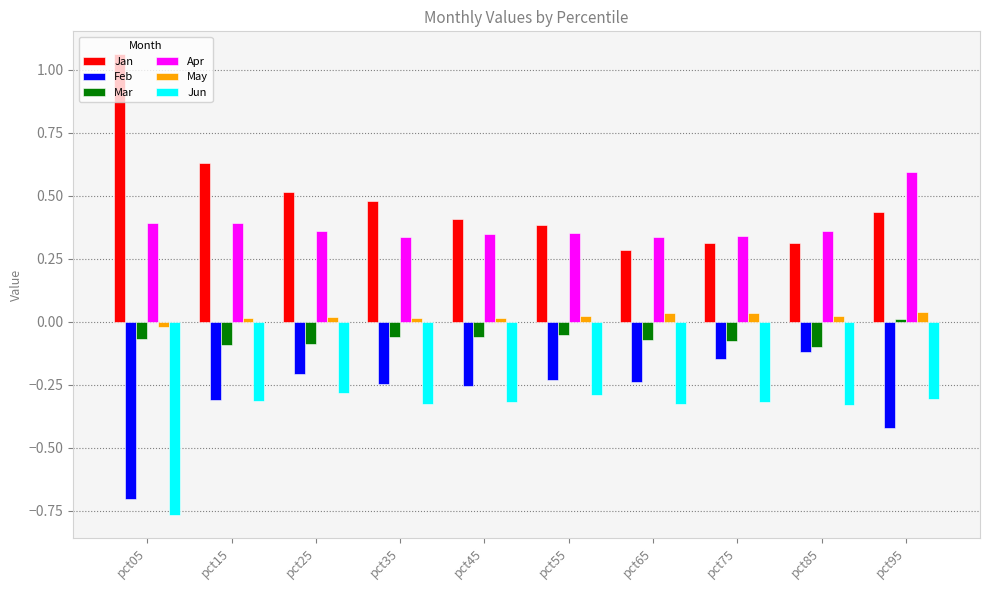

What is the spread (max minus min) of values at pct95?

1.0